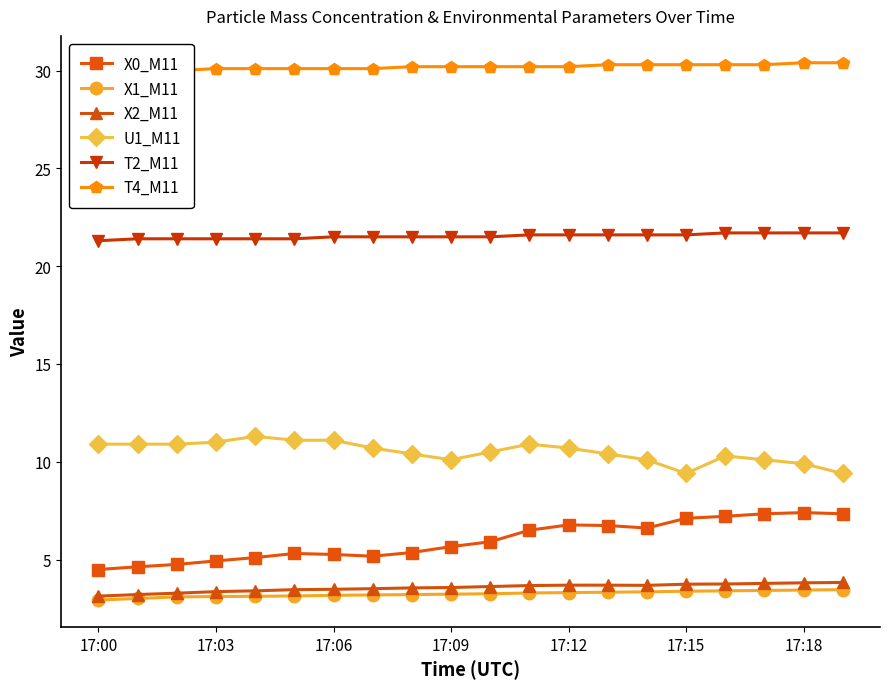

True or false: T2_M11 and T4_M11 intersect in this chart.

False